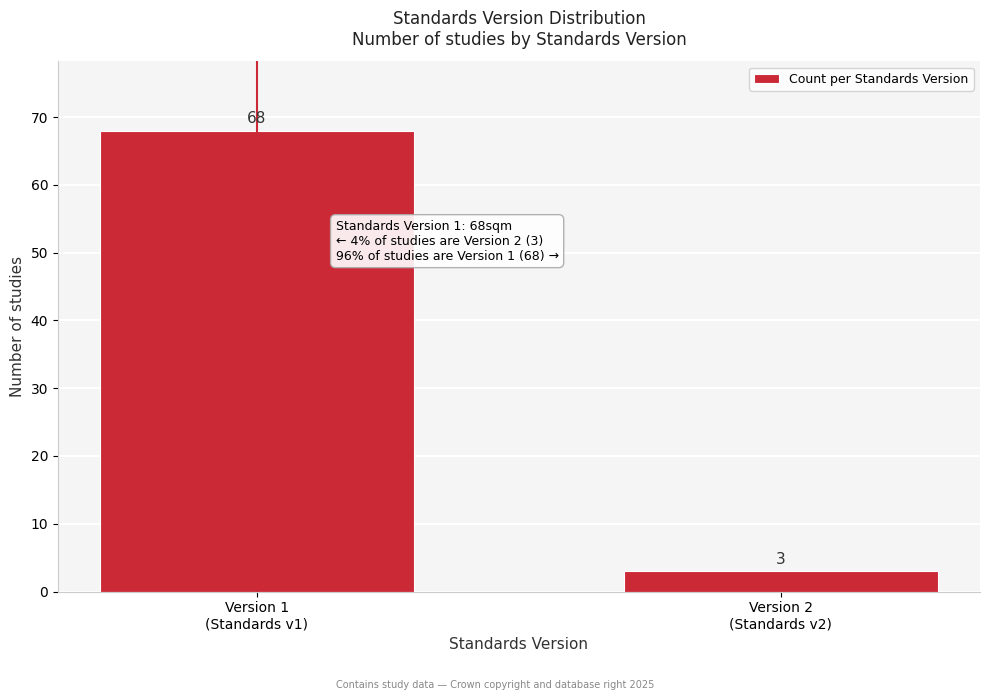

Reading left to right, list all the values displayed in this chart.

68	3